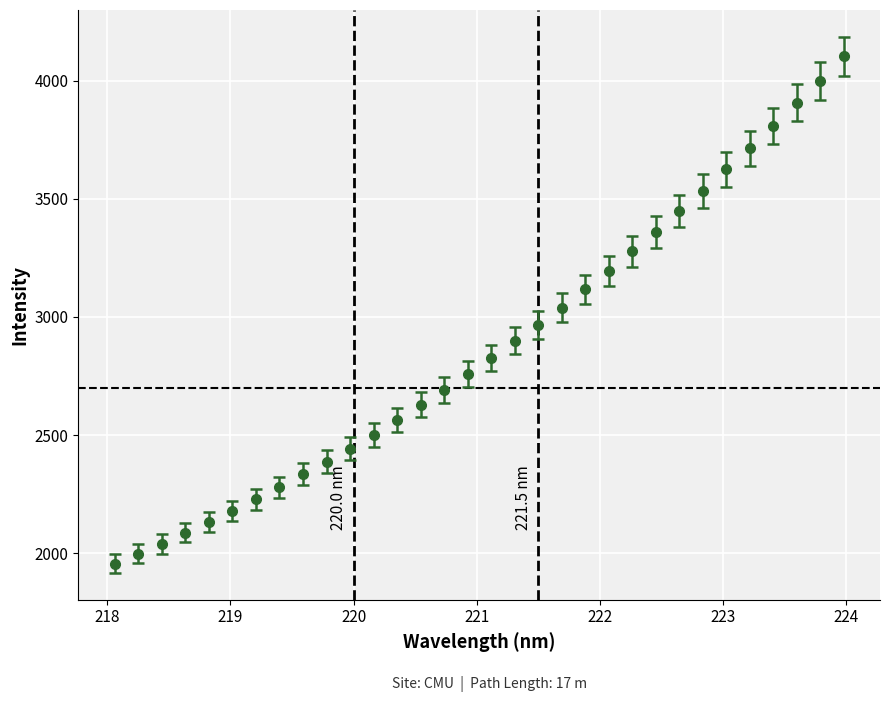

What is the maximum value shown in the chart?

4103.0